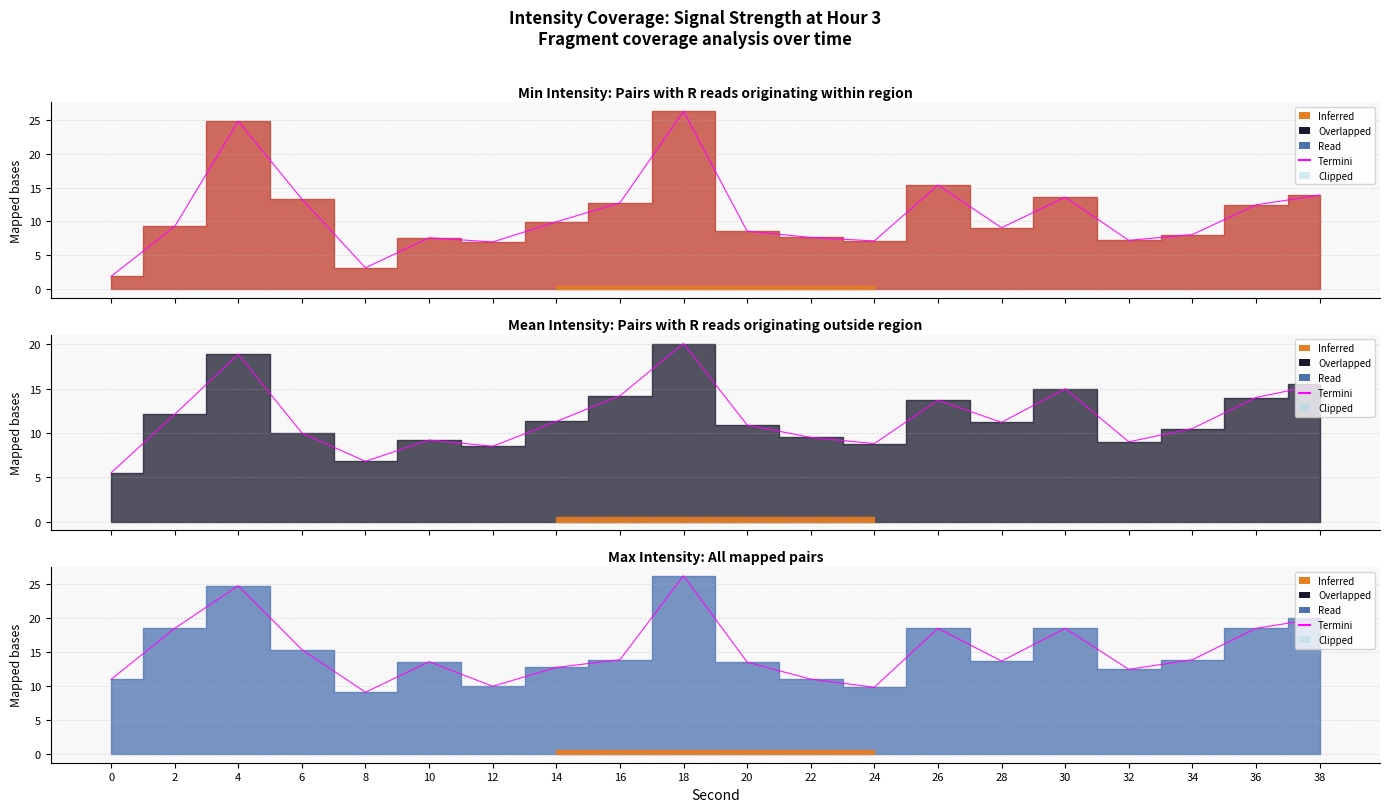

At which category does Min Intensity reach its first local peak?

4